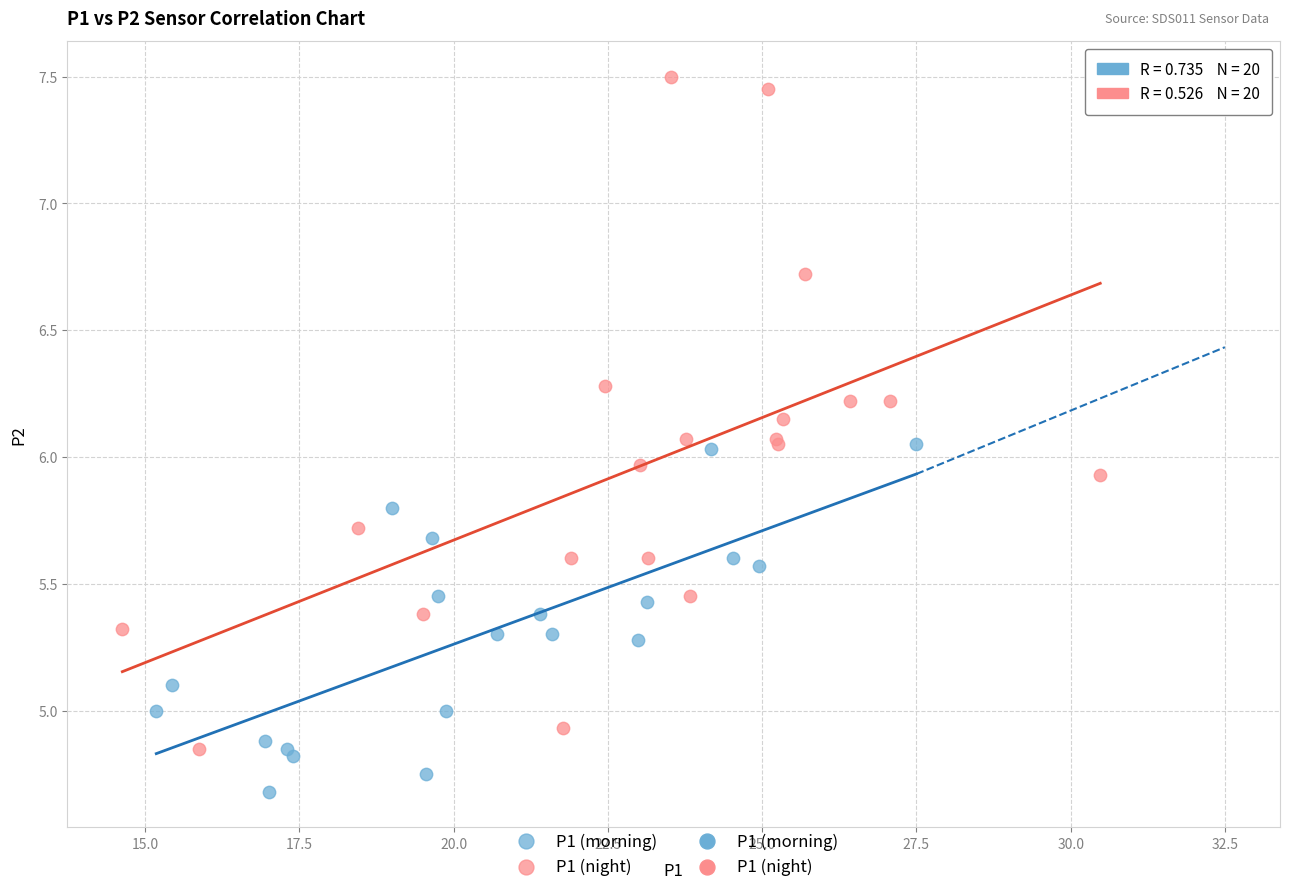

Which series has the largest Y range (max minus min)?

P1 (night)